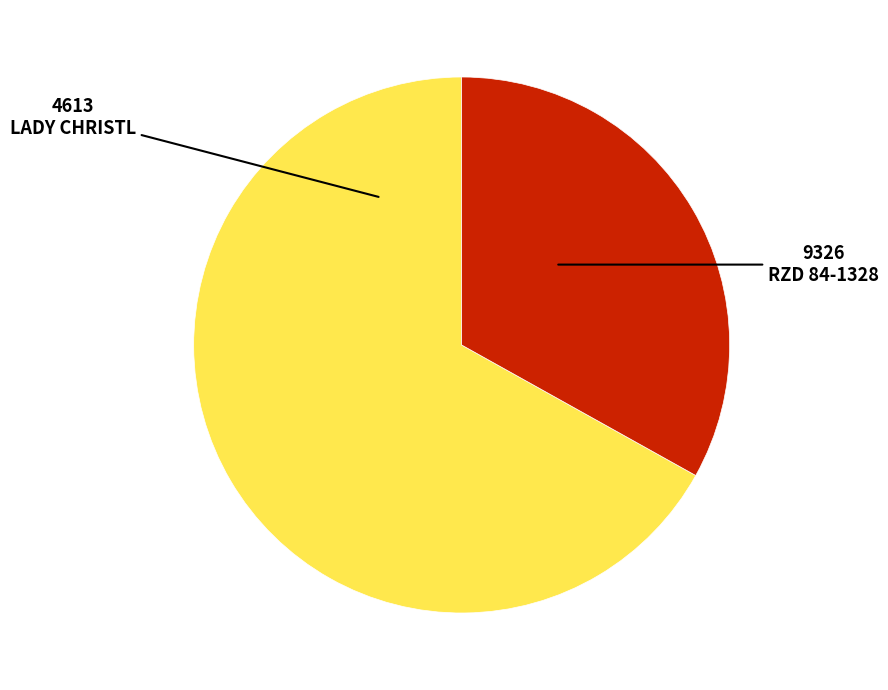

Does RZD 84-1328 represent more than half of the total?

Yes